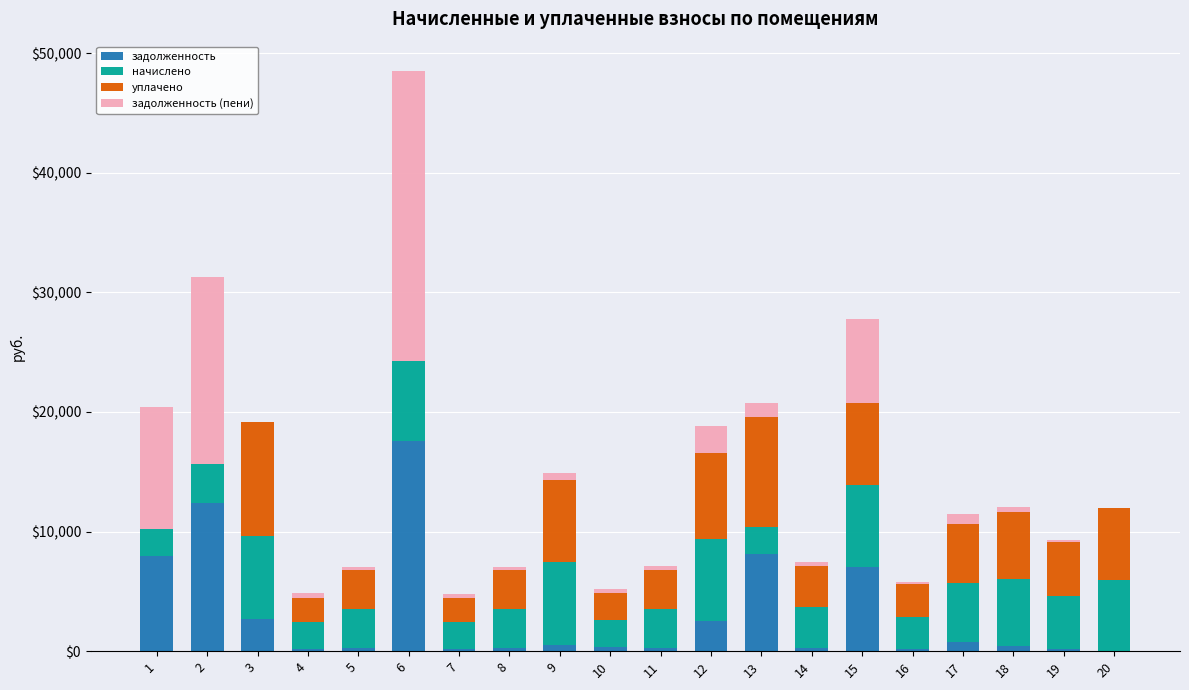

At which category is the sum across all series the highest?

6